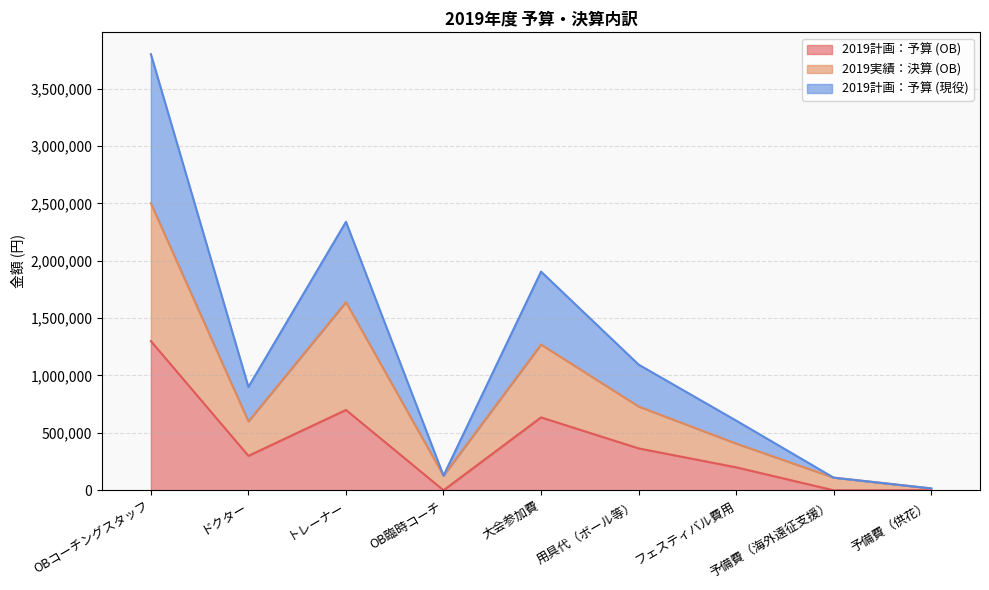

What is the value of the 2019実績：決算 (OB) point at the 9th from the left?

16200